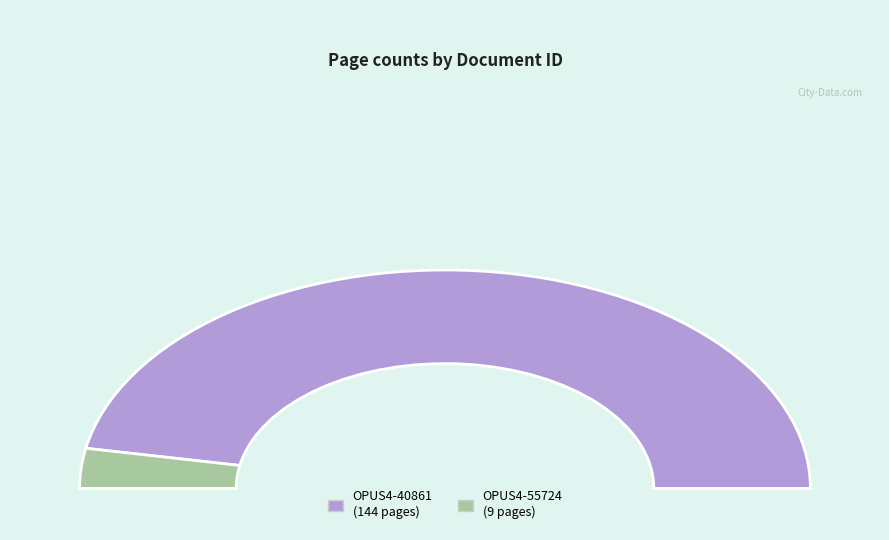

Which slice is the smallest?

OPUS4-55724